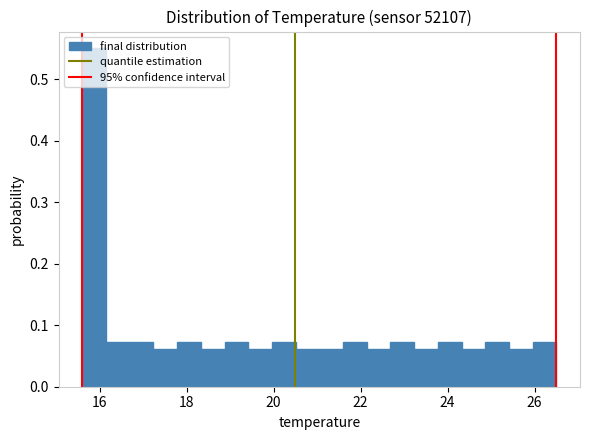

Read against the x-axis, roughly where is the centre of the tallest bar?

15.8